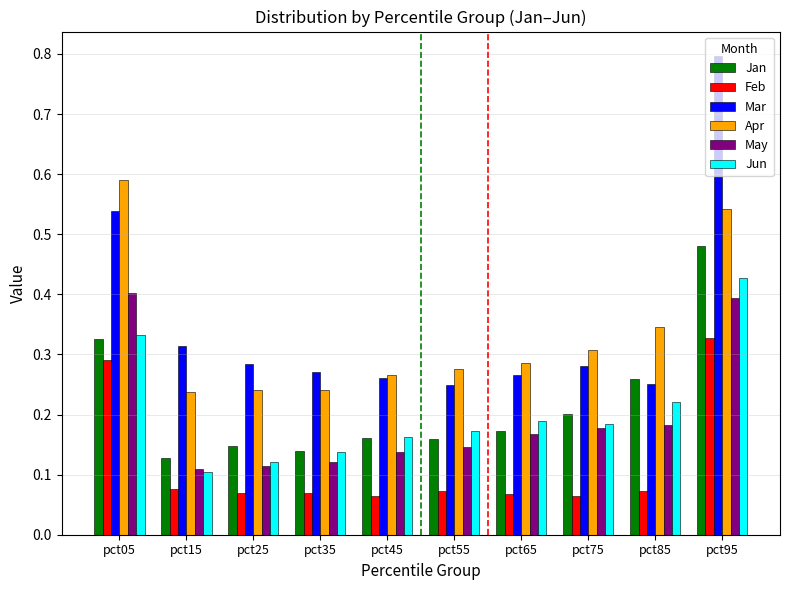

Is it true that Apr equals 0.2 at pct25?

True